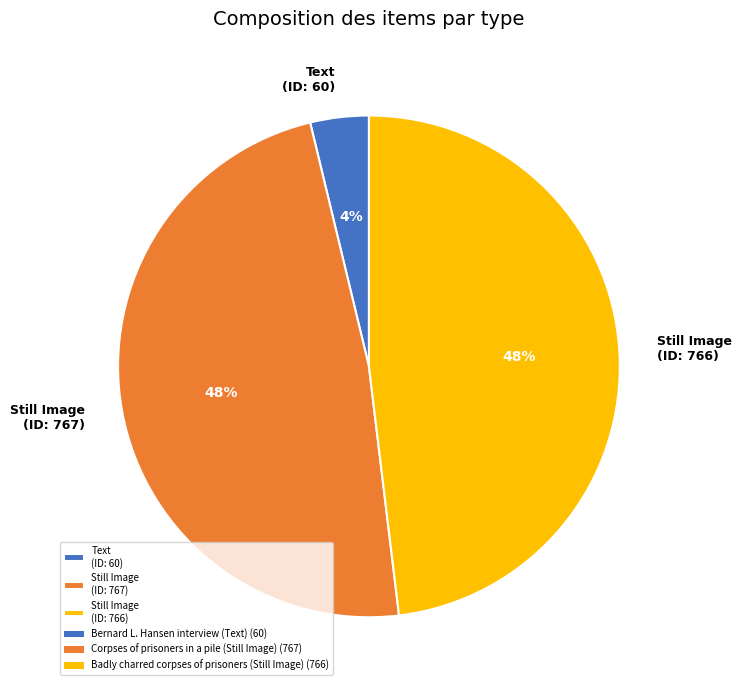

Is it true that Still Image (ID: 766) is 48% of the pie?

True